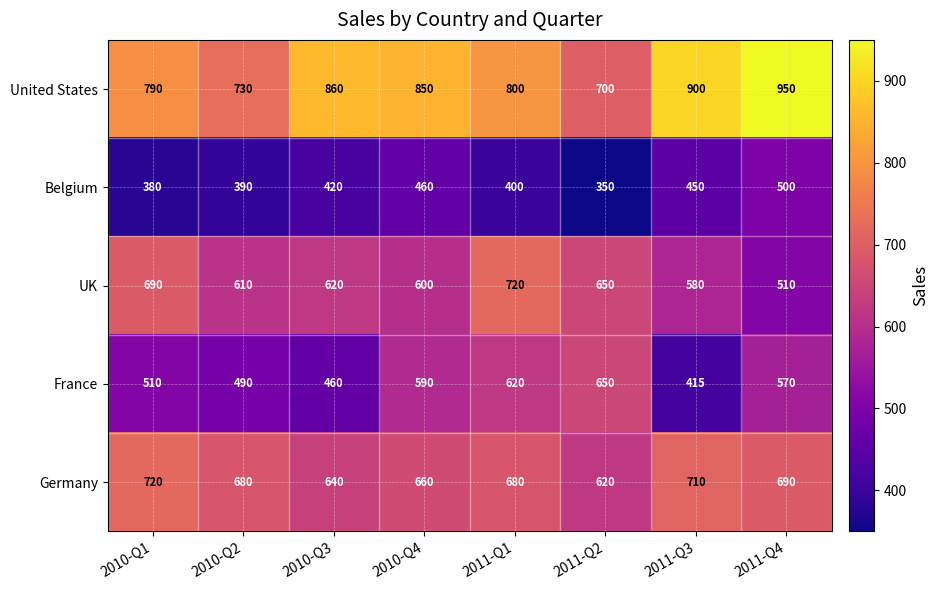

Where is Belgium nearest to the value 425?

2010-Q3